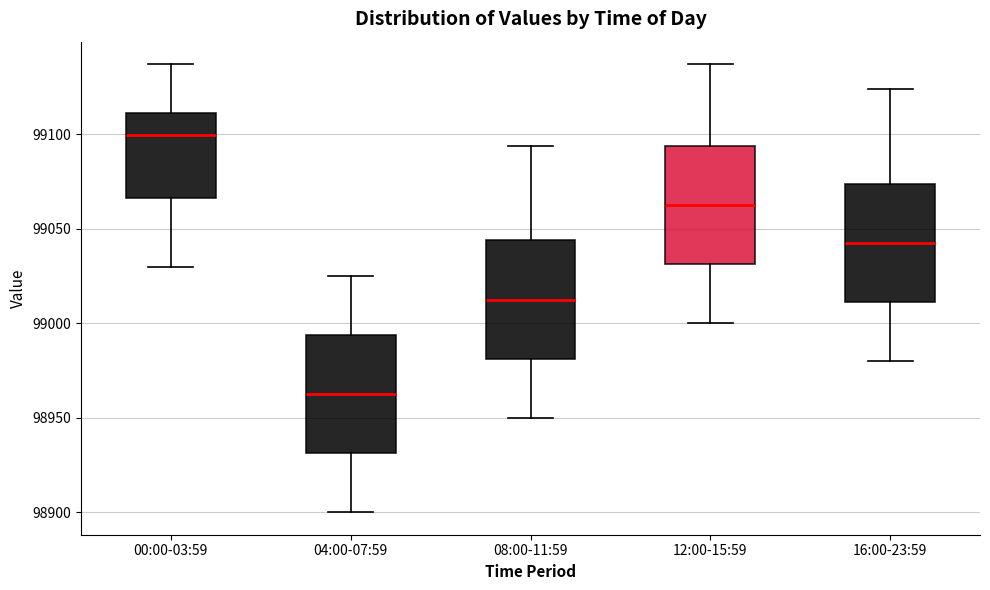

Reading left to right, read every box against the y-axis: the position of its median line, the range the box covers, and the ends of its whiskers. The values are not printed on the chart, so give them approximately, as read against the axis.

00:00-03:59: median 99100, box 99065 to 99110, whiskers 99030 to 99135
04:00-07:59: median 98965, box 98930 to 98995, whiskers 98900 to 99025
08:00-11:59: median 99015, box 98980 to 99045, whiskers 98950 to 99095
12:00-15:59: median 99065, box 99030 to 99095, whiskers 99000 to 99135
16:00-23:59: median 99045, box 99010 to 99075, whiskers 98980 to 99125